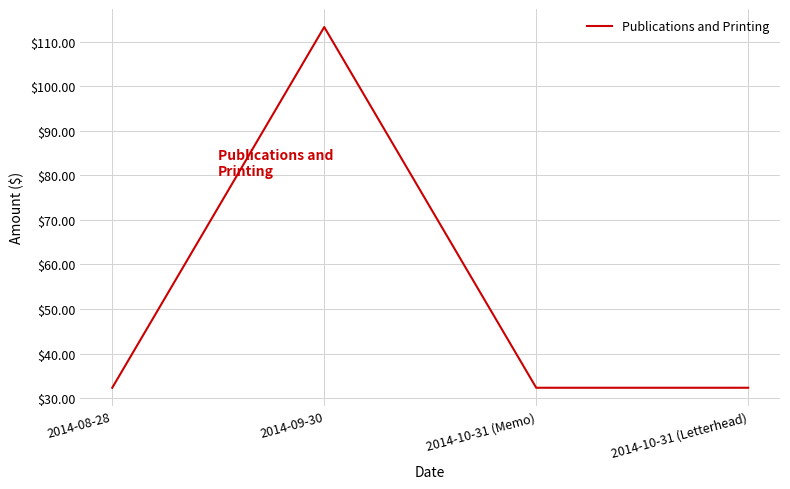

What is the ratio of the value at 2014-08-28 to the value at 2014-10-31 (Letterhead)?

1.0